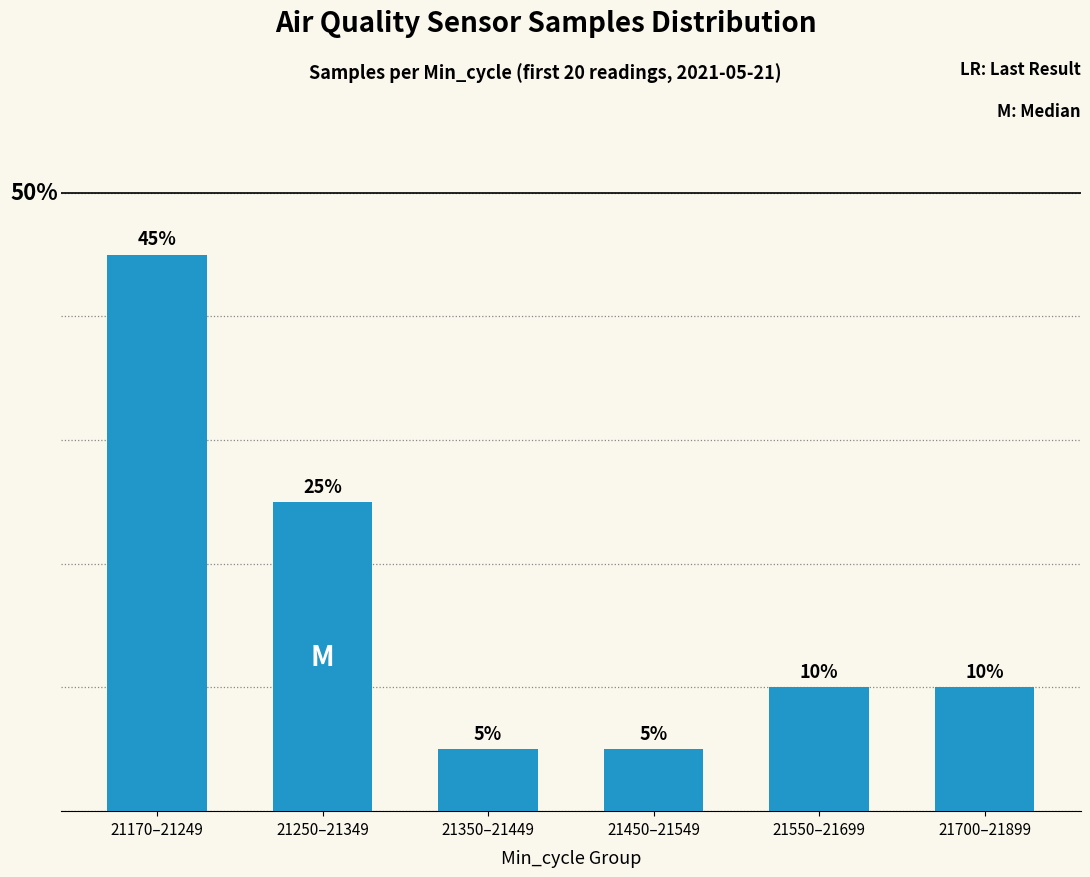

What is the label of the 6th bar from the left?

21700–21899